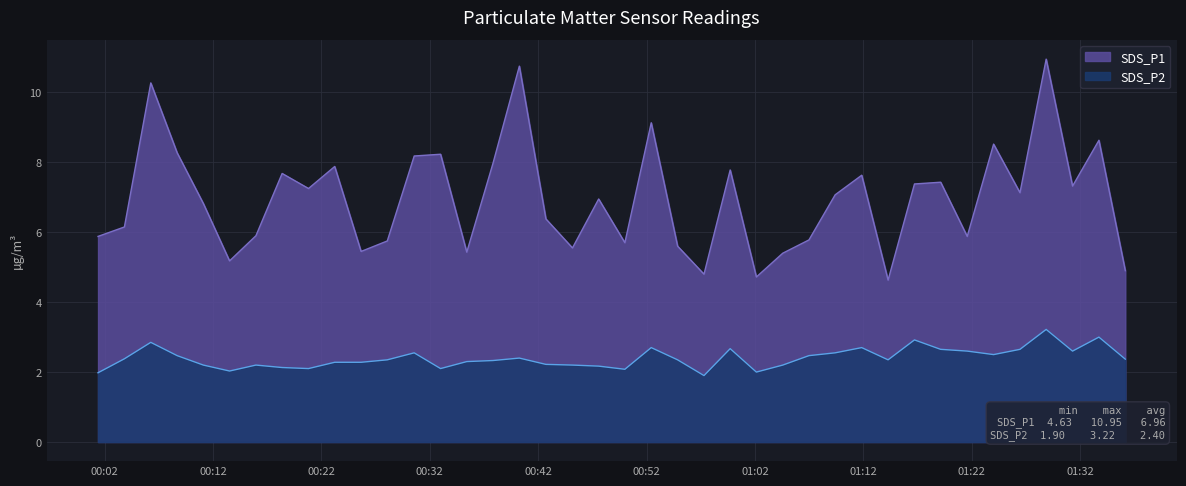

How many distinct data groups are displayed?

2